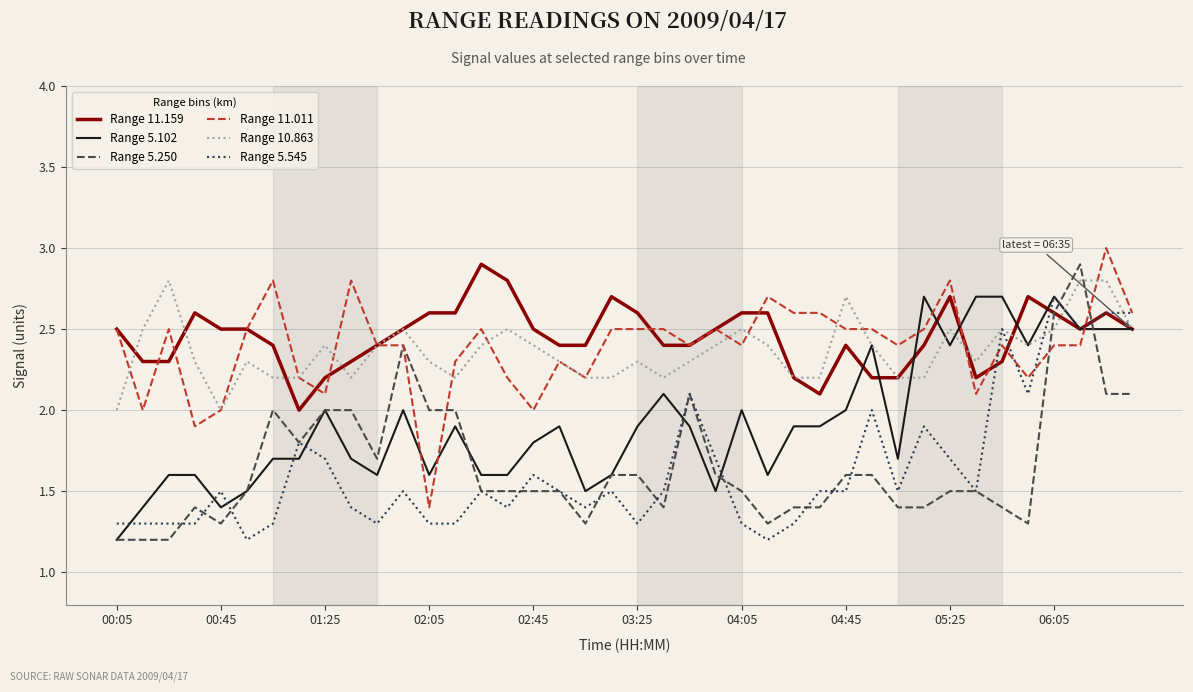

How many times do Range 5.250 and Range 10.863 cross each other?

2